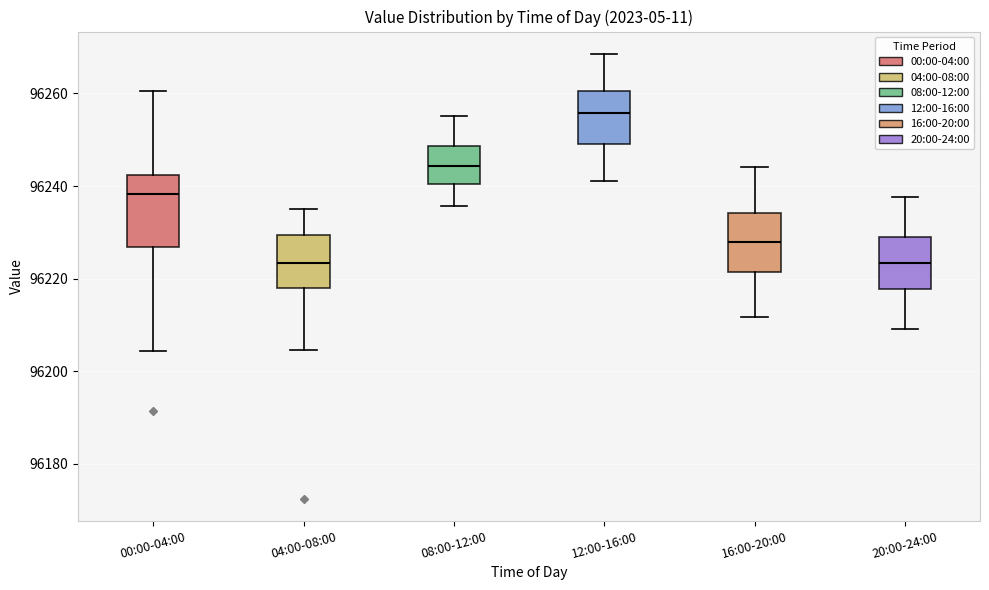

Reading left to right, read every box against the y-axis: the position of its median line, the range the box covers, and the ends of its whiskers. The values are not printed on the chart, so give them approximately, as read against the axis.

00:00-04:00: median 96238, box 96226 to 96242, whiskers 96204 to 96260
04:00-08:00: median 96224, box 96218 to 96230, whiskers 96204 to 96236
08:00-12:00: median 96244, box 96240 to 96248, whiskers 96236 to 96256
12:00-16:00: median 96256, box 96250 to 96260, whiskers 96242 to 96268
16:00-20:00: median 96228, box 96222 to 96234, whiskers 96212 to 96244
20:00-24:00: median 96224, box 96218 to 96230, whiskers 96210 to 96238